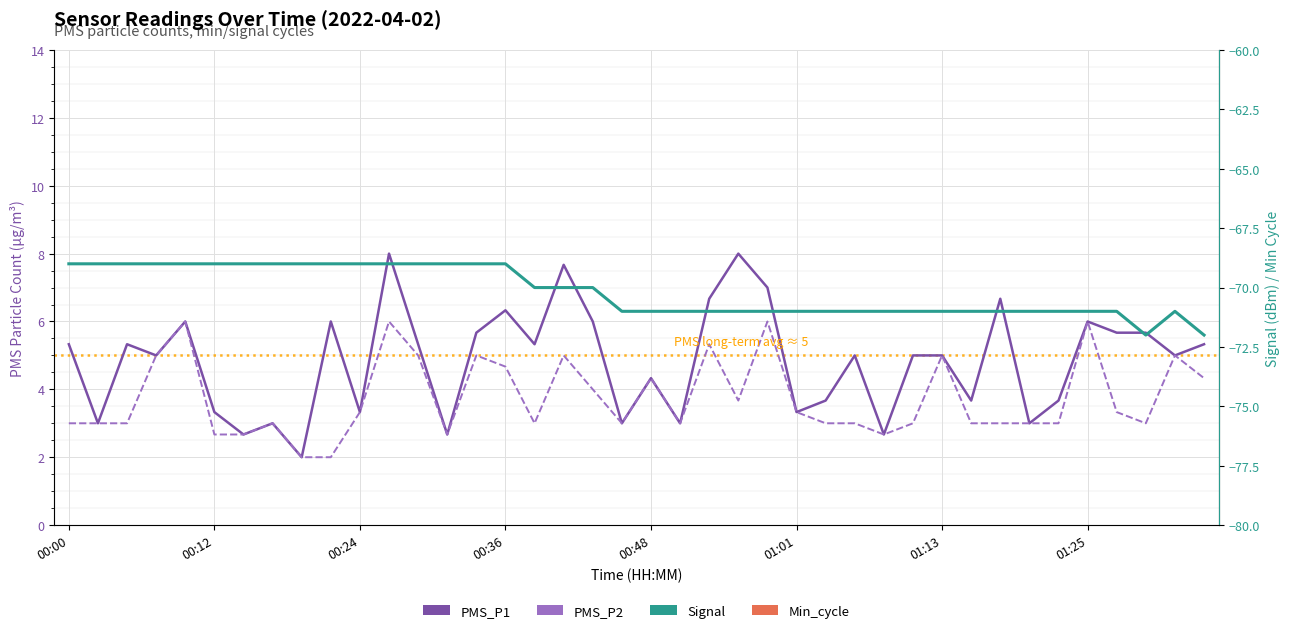

Which series changed the most between 13 and 38?

PMS_P1